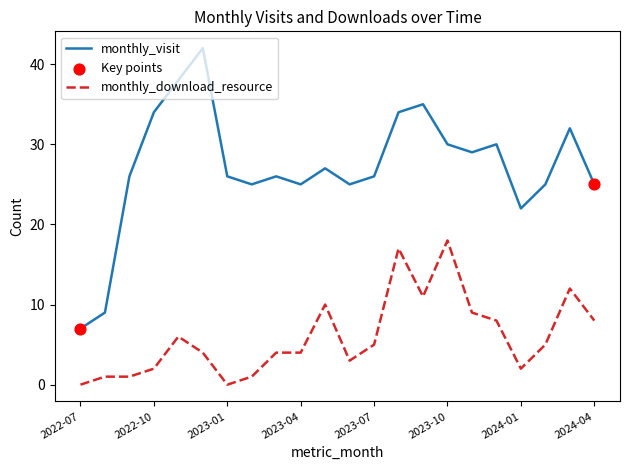

At how many categories does at least one series exceed 0?

22